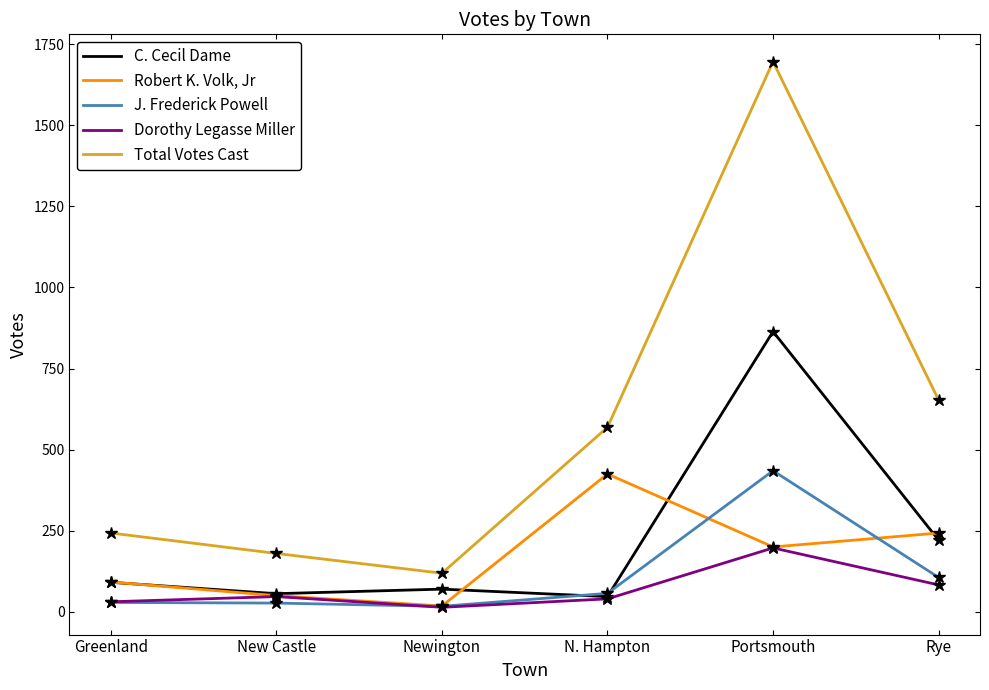

Rank the series by their maximum value, from highest to lowest.

Total Votes Cast, C. Cecil Dame, J. Frederick Powell, Robert K. Volk, Jr, Dorothy Legasse Miller